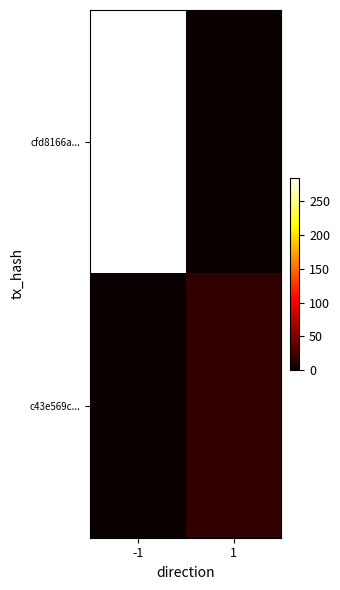

Rank the series by their average value, from highest to lowest.

cfd8166a..., c43e569c...